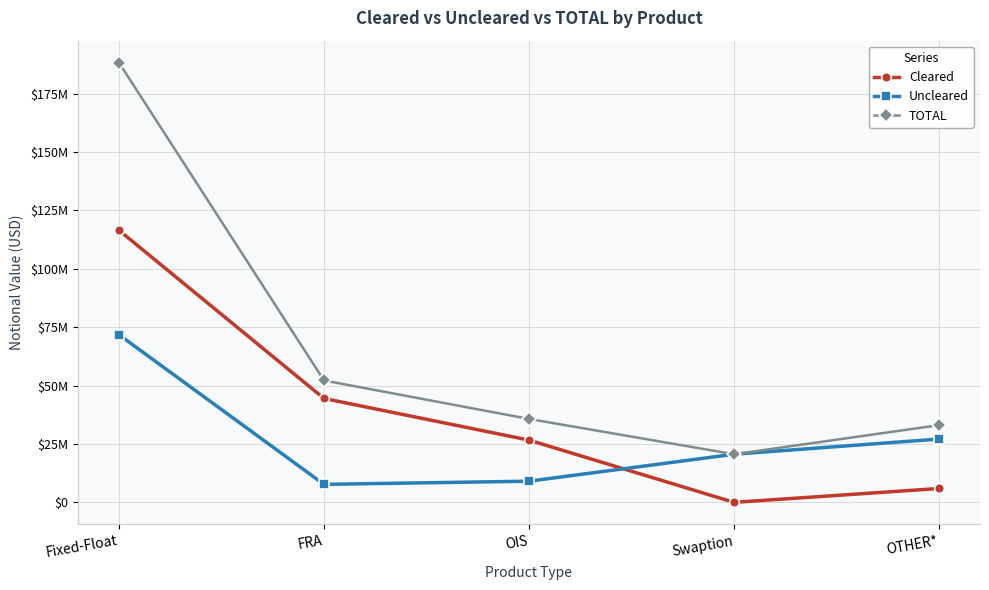

The Uncleared series shows 71758444 at Fixed-Float. True or false?

True